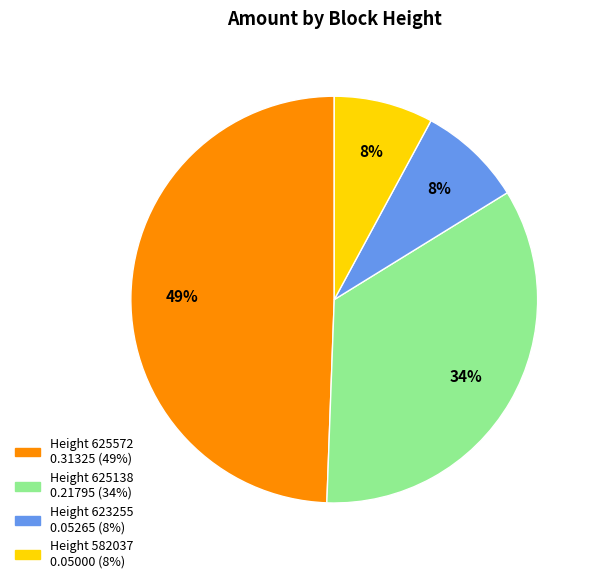

To the nearest percent, what is the average slice percentage?

25%